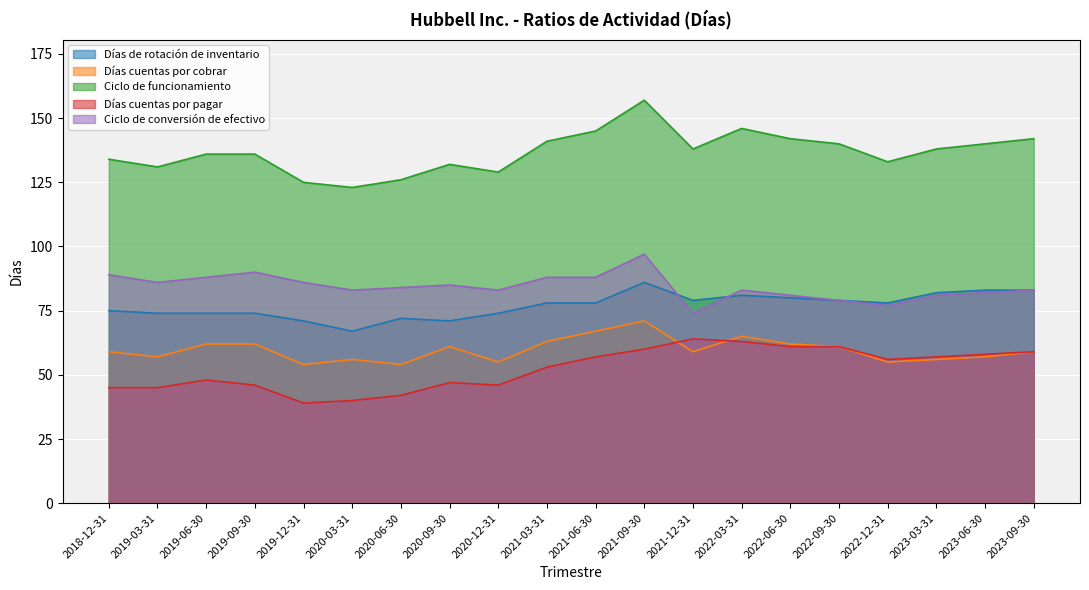

List the series in order of their peak value, lowest first.

Días cuentas por pagar, Días cuentas por cobrar, Días de rotación de inventario, Ciclo de conversión de efectivo, Ciclo de funcionamiento